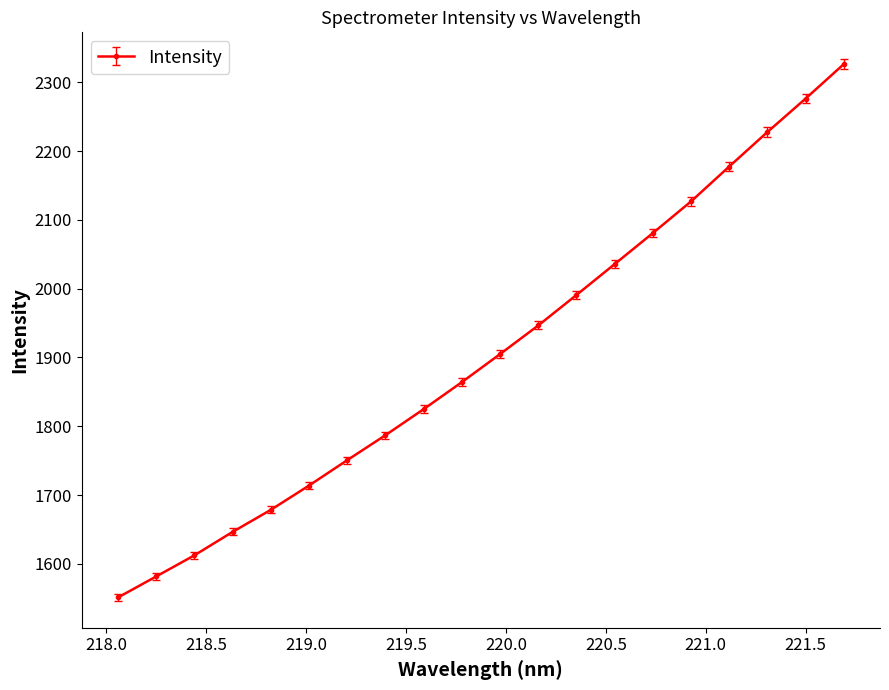

What is the difference between the maximum and minimum values?

775.3